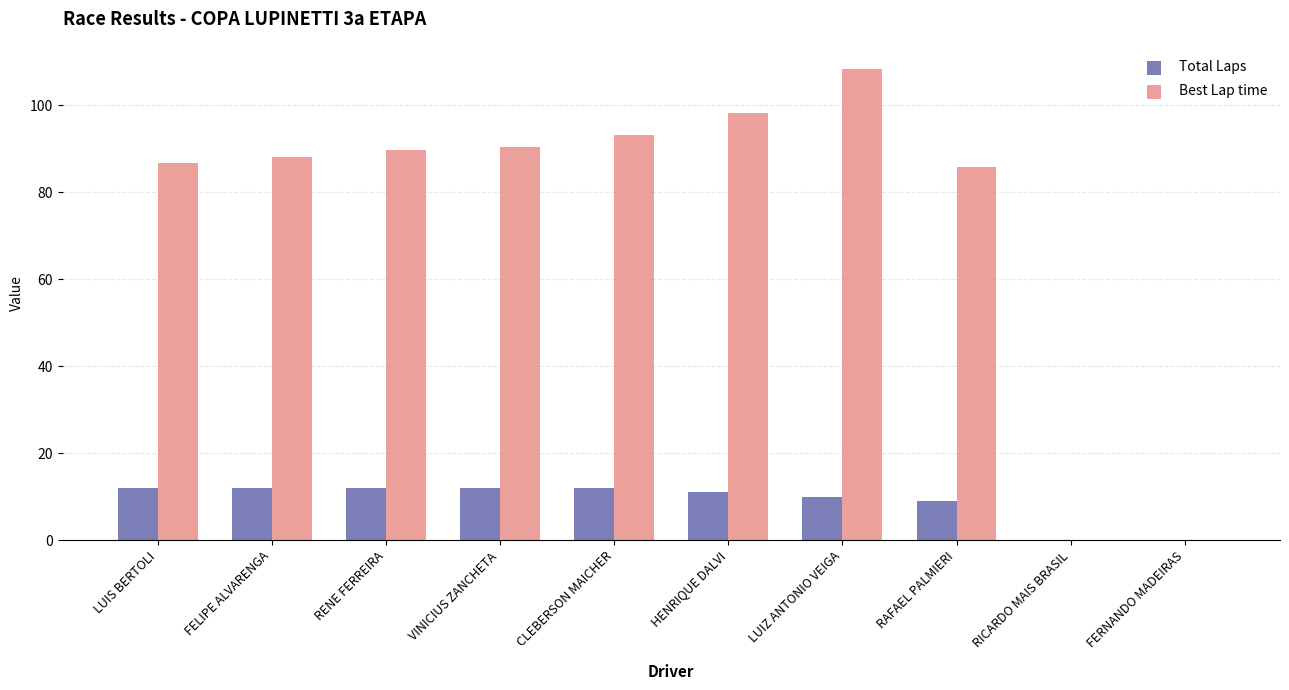

What are all the series names shown in the legend?

Total Laps, Best Lap time